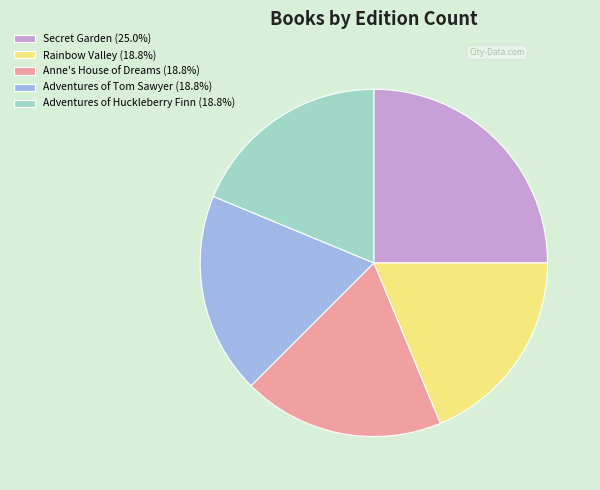

Is it true that Adventures of Huckleberry Finn is 19% of the pie?

True